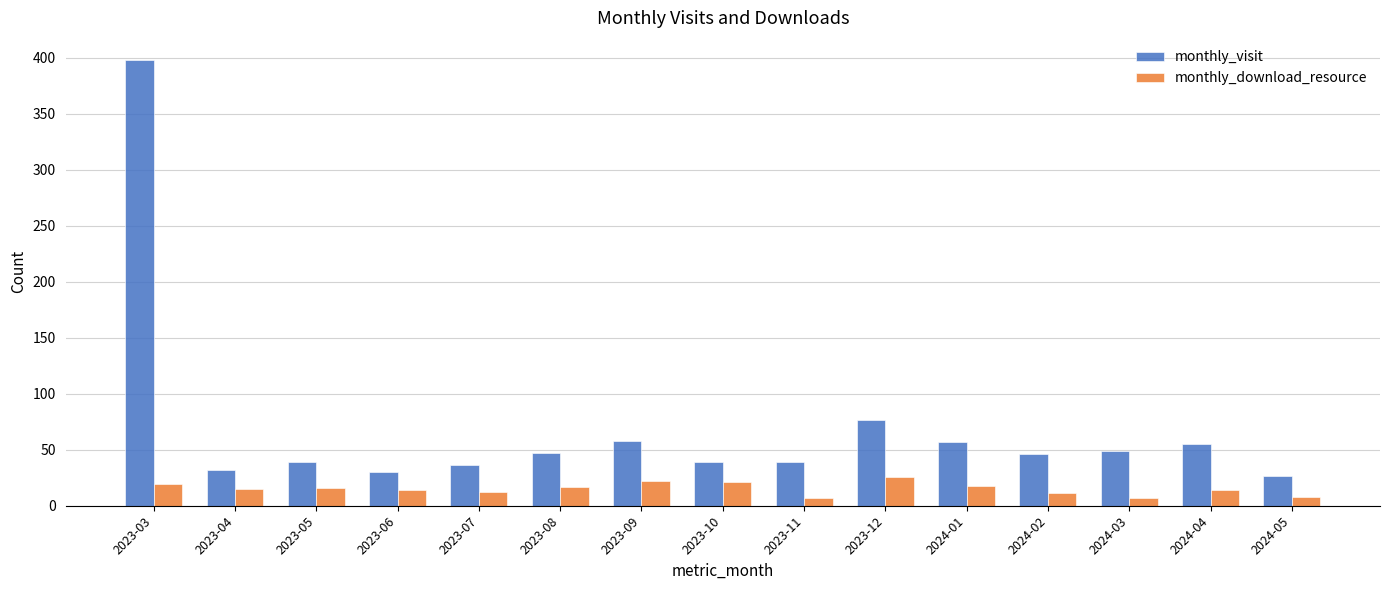

The monthly_download_resource series shows 37 at 2023-09. True or false?

False